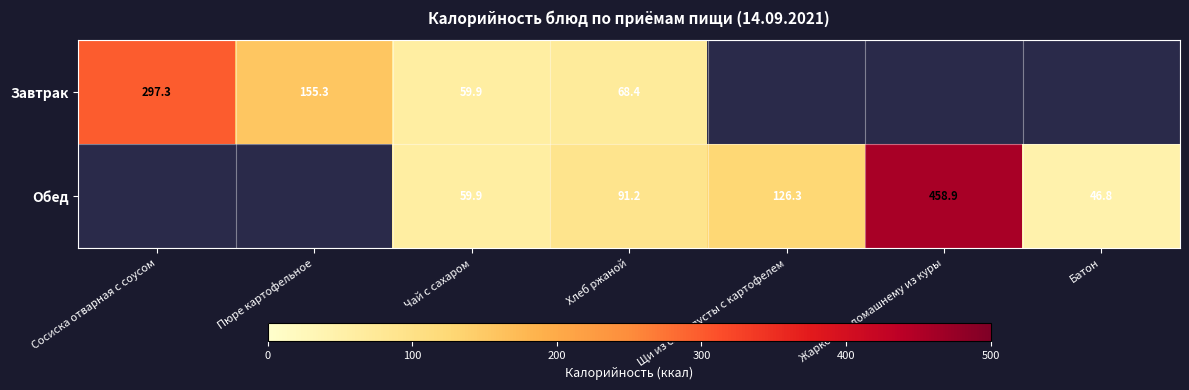

At Хлеб ржаной, list the series in order from largest to smallest.

Обед, Завтрак